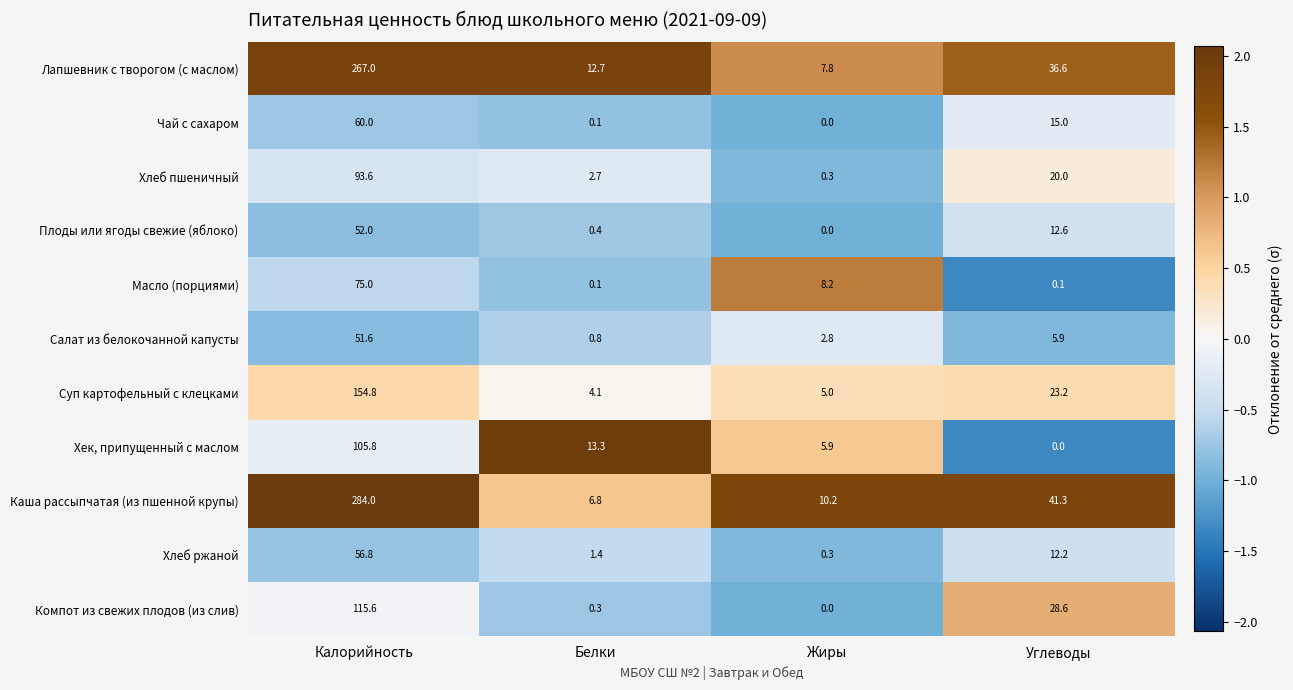

What is the difference between the second highest and second lowest values in the Хлеб ржаной series?

10.8